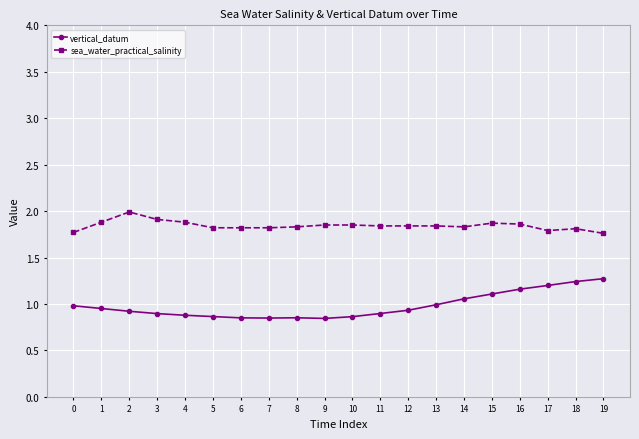

How many lines are shown in the chart?

2